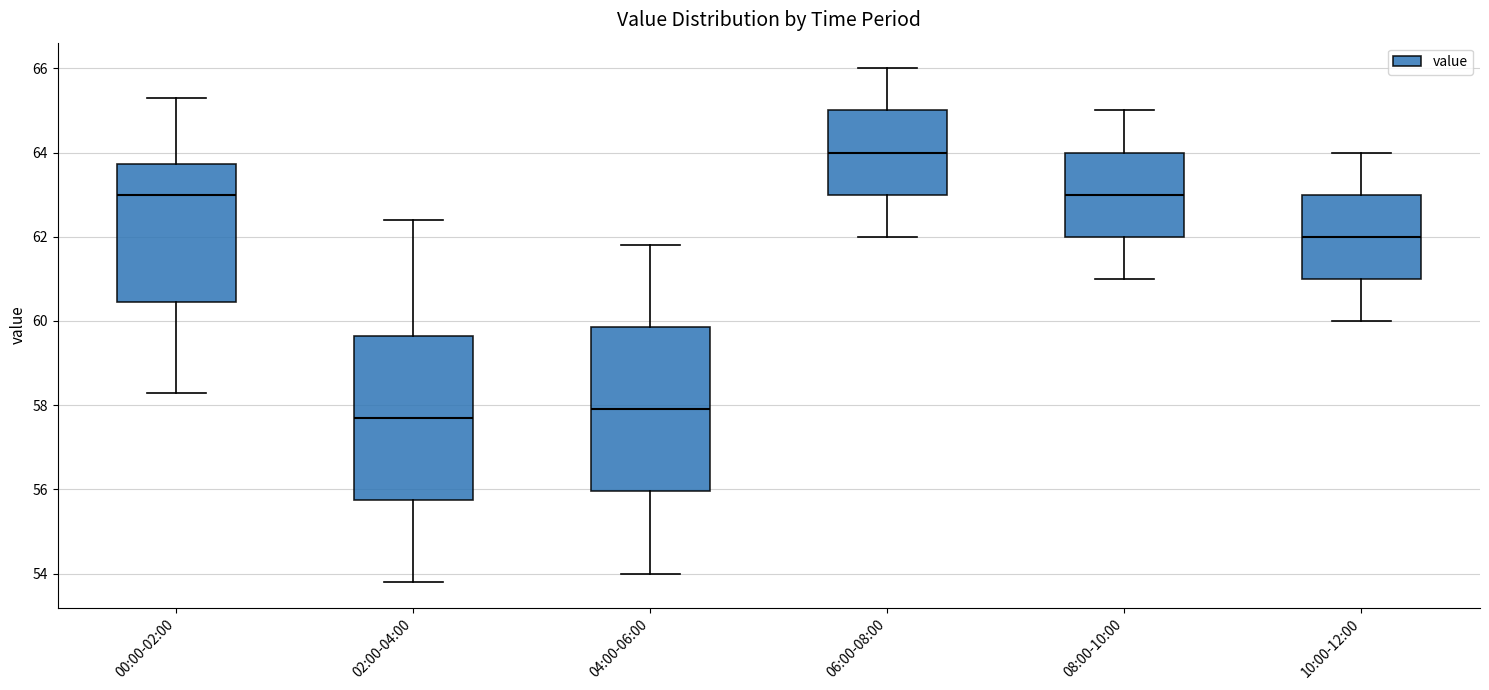

Where does the lower whisker of the box for 00:00-02:00 end on the y-axis? The values are not printed on the chart, so give them approximately, as read against the axis.

58.4